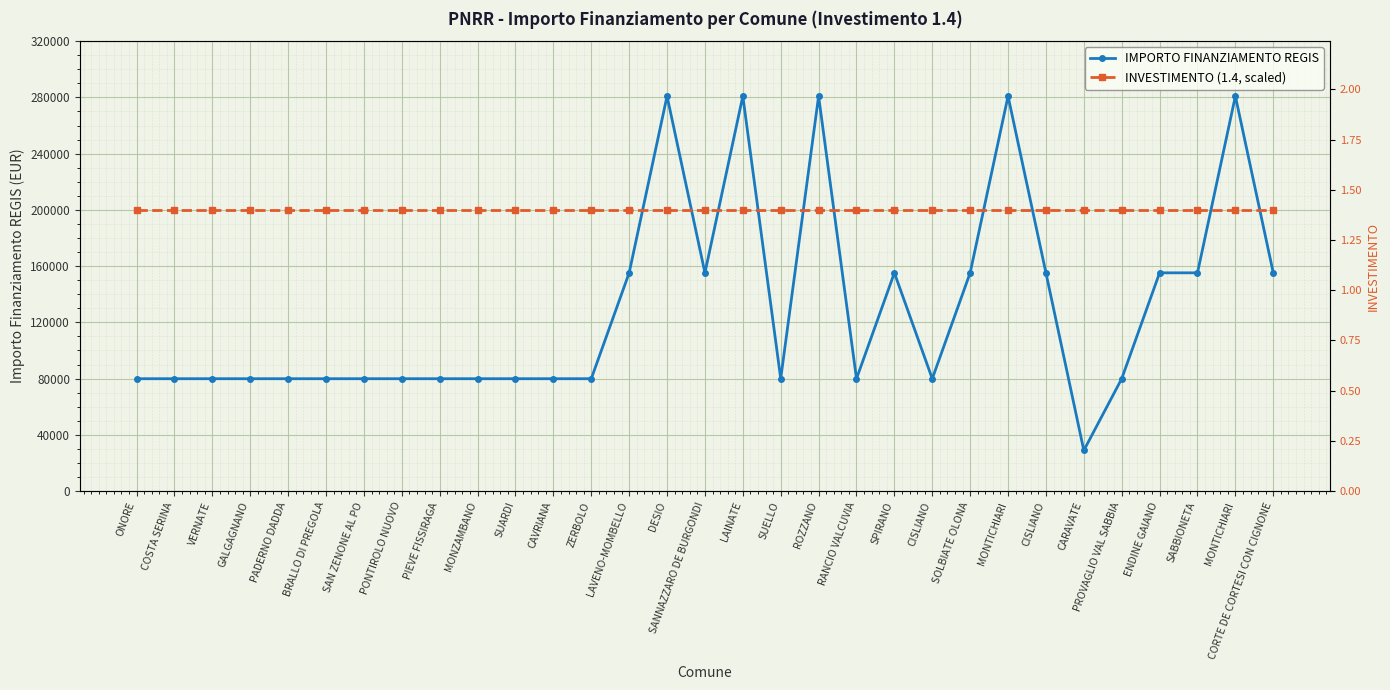

What are all the series names shown in the legend?

IMPORTO FINANZIAMENTO REGIS, INVESTIMENTO (1.4, scaled)